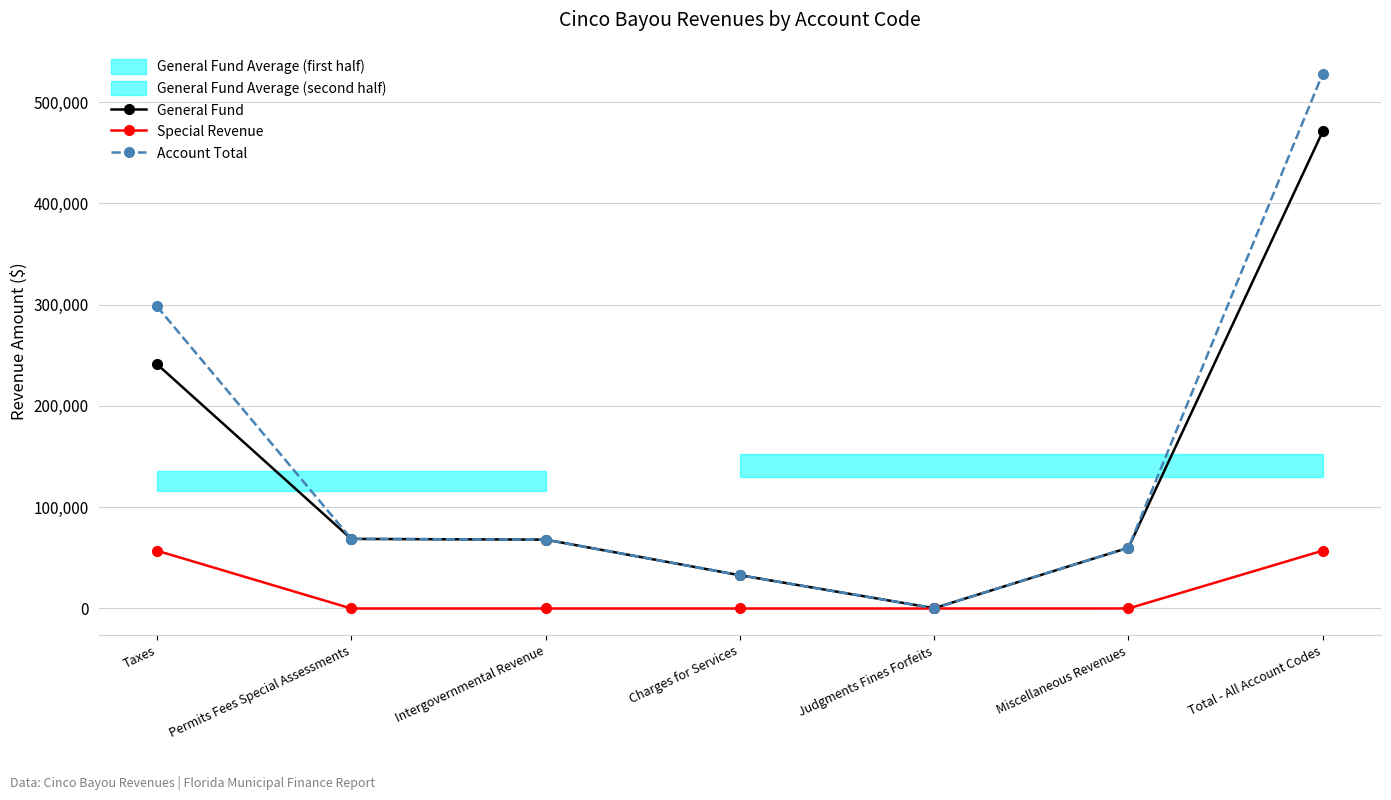

Read the General Fund value at Miscellaneous Revenues, to the nearest 50.

60000